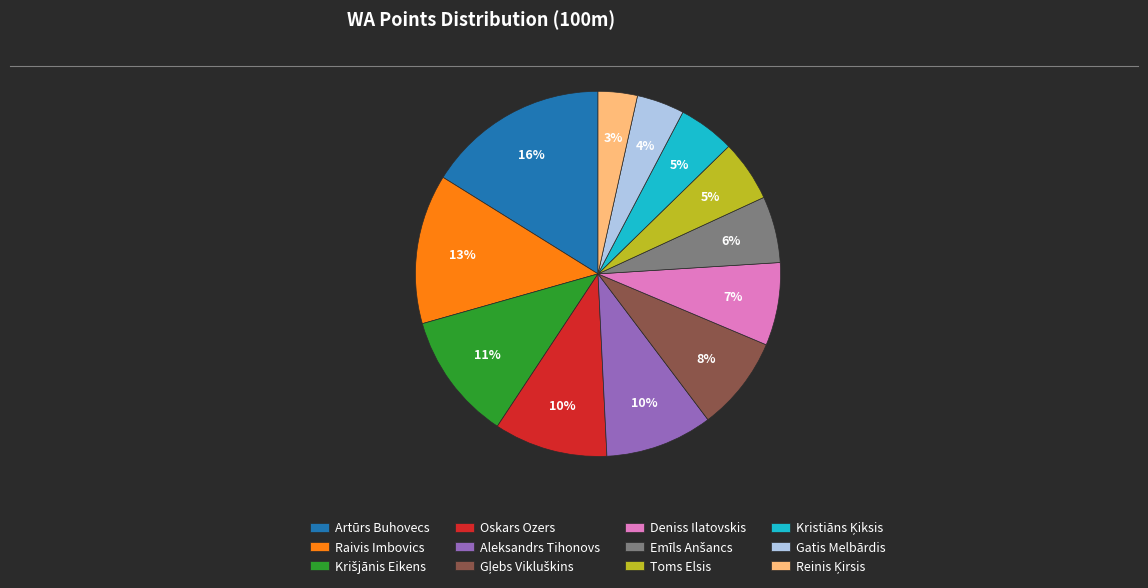

Between Deniss Ilatovskis and Raivis Imbovics, which is larger?

Raivis Imbovics